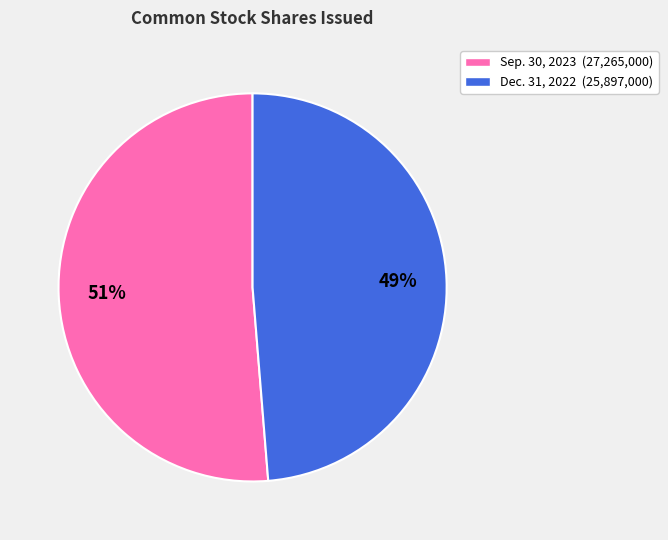

Is there any slice that represents more than half of the pie?

Yes